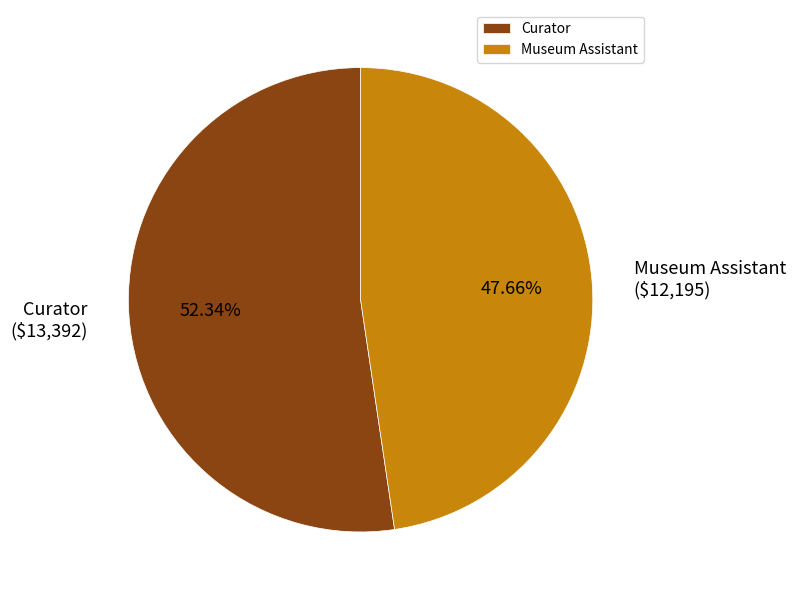

What percentage is the Museum Assistant slice, to the nearest percent?

48%